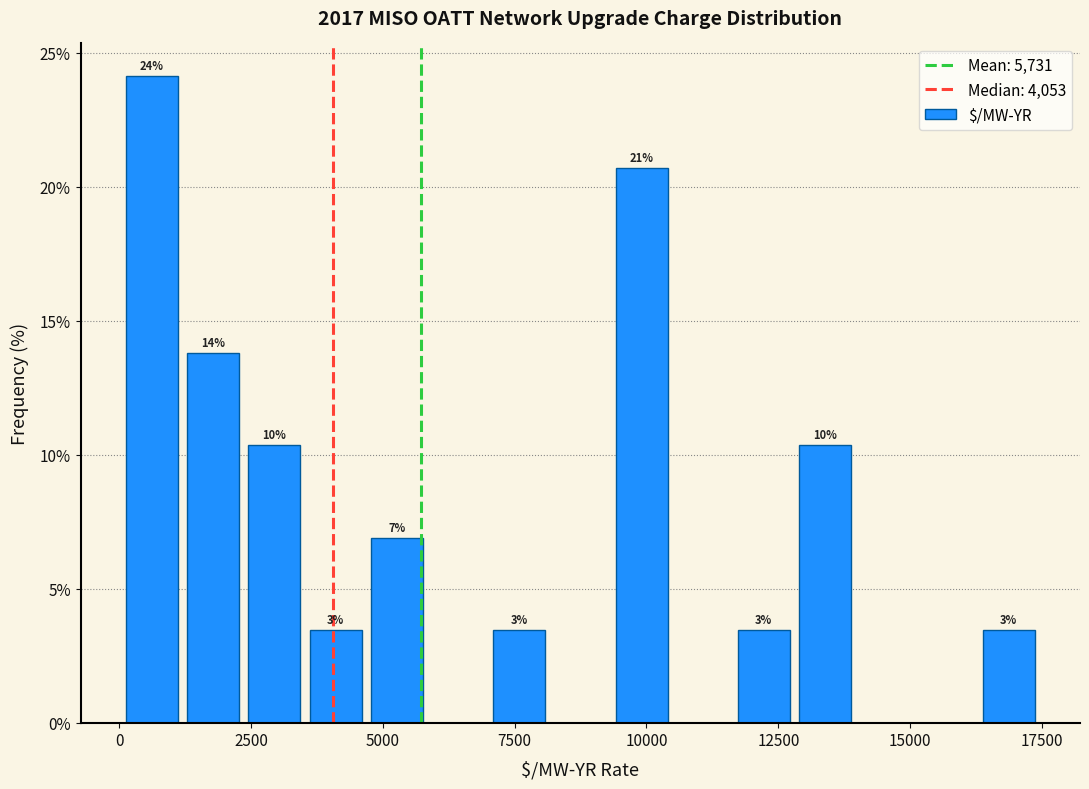

Around what value on the x-axis is the tallest bar? Give the approximate position of its centre, as read against the axis.

500